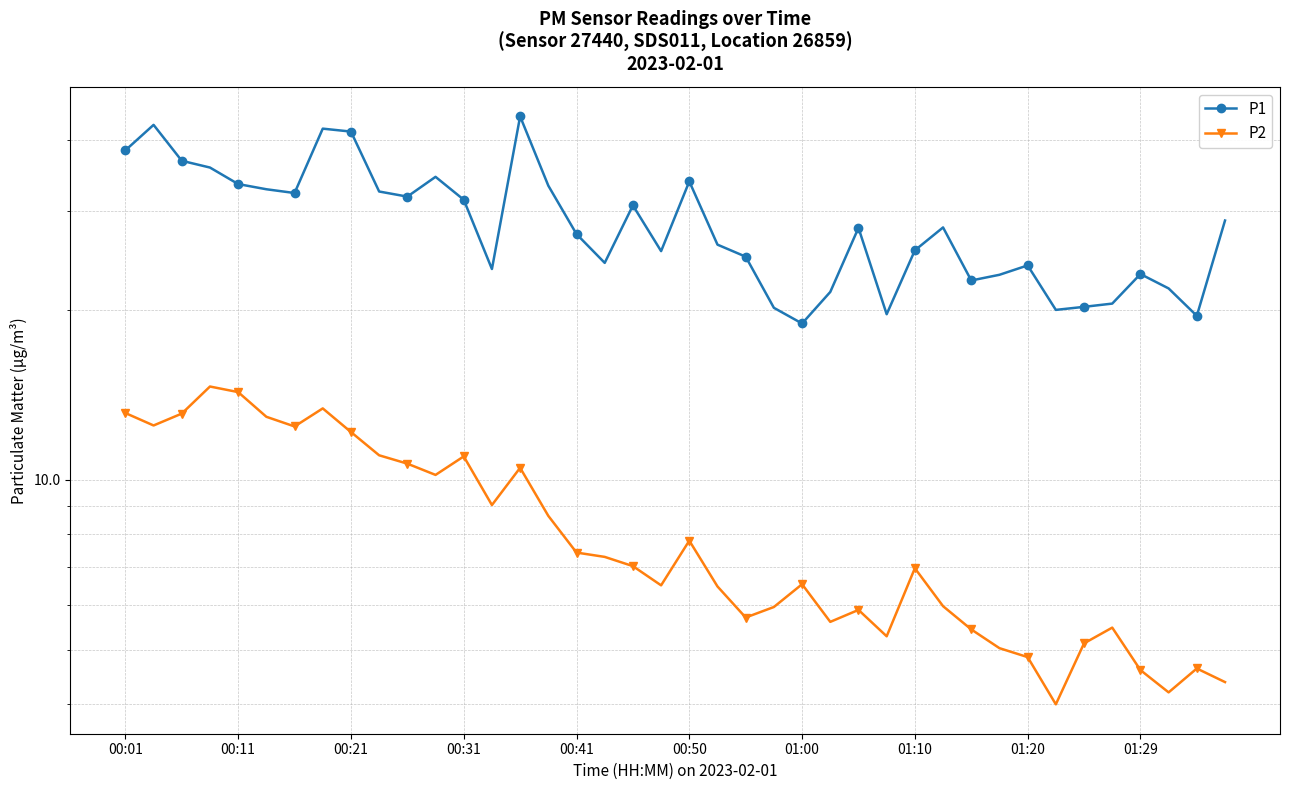

Is it true that P2 equals 7.5 at 01:00?

False